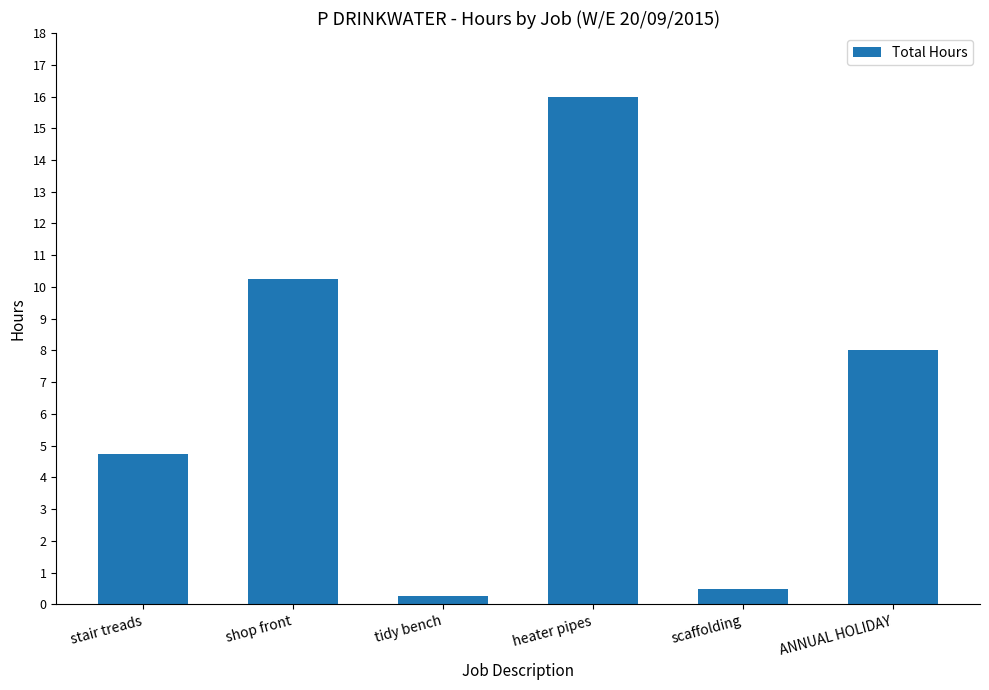

The chart shows a value of 8.0 at ANNUAL HOLIDAY. True or false?

True